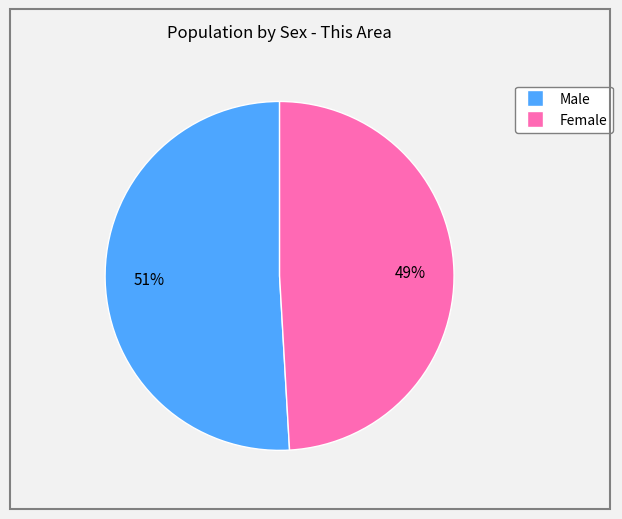

Is it true that Male is 51% of the pie?

True